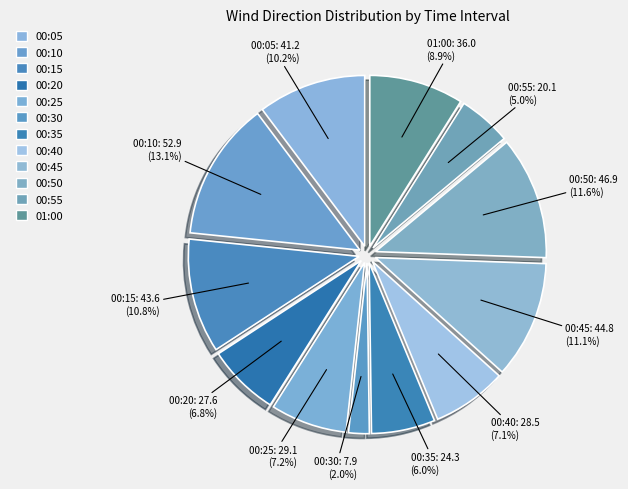

To the nearest percent, what is the average slice percentage?

8%